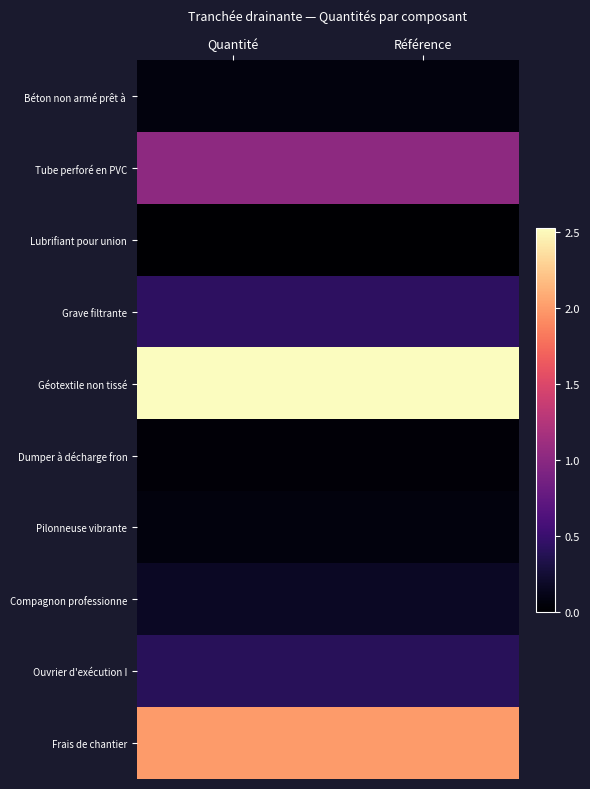

What is the difference between the highest and lowest values at Référence?

2.5